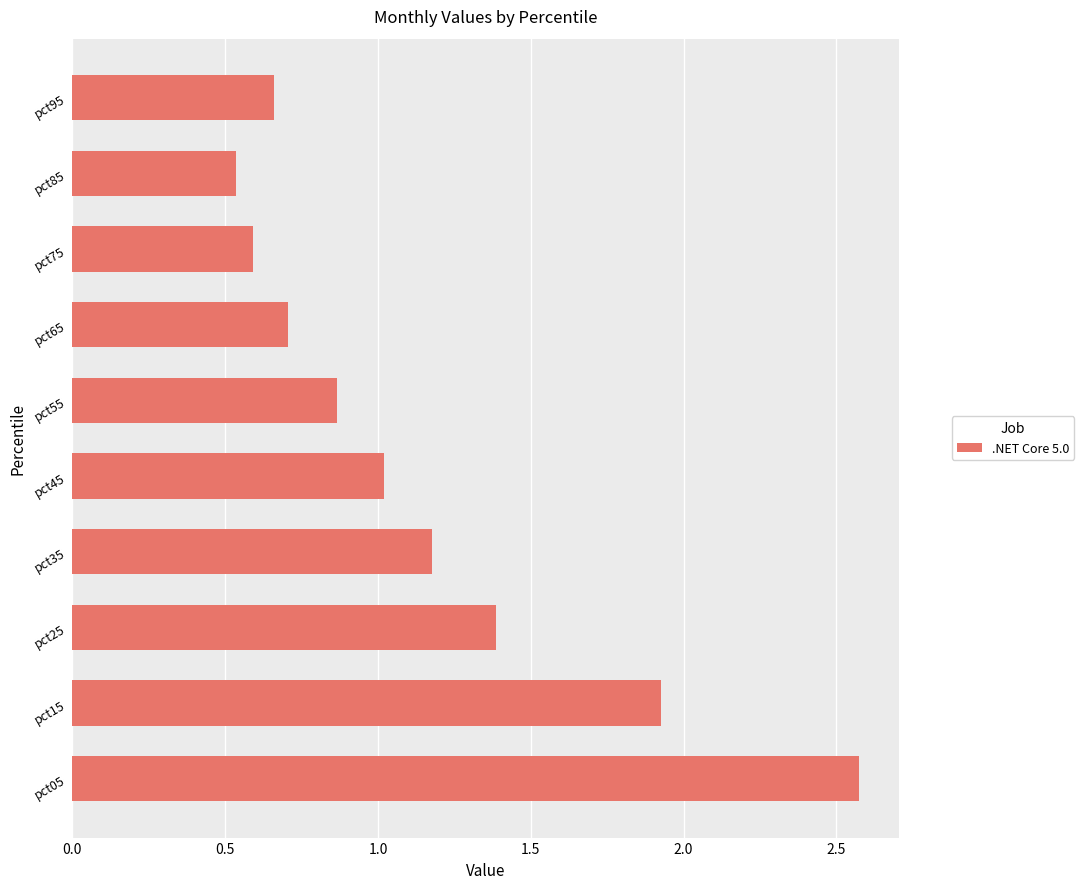

How many data points are less than 1?

5